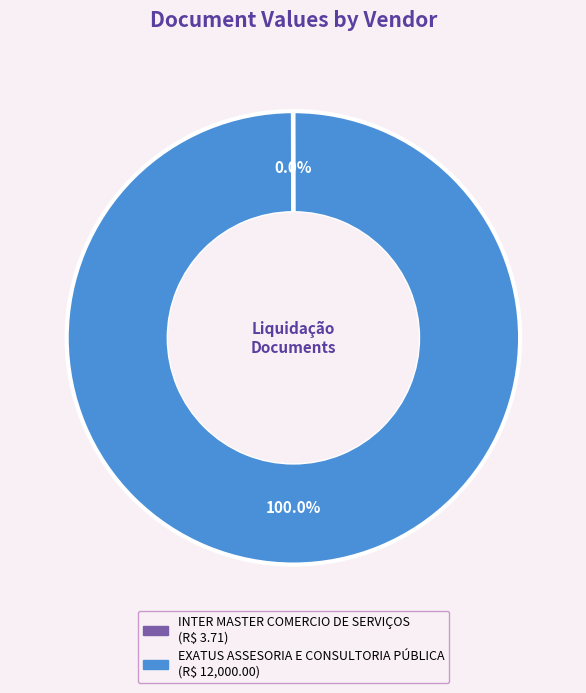

Which slice is the largest?

EXATUS ASSESORIA E CONSULTORIA PÚBLICA